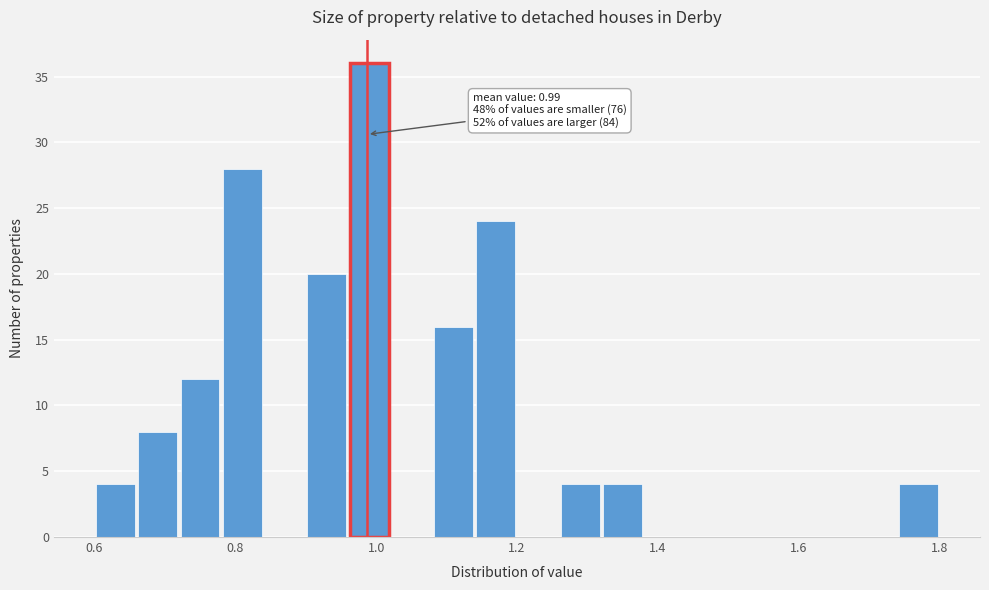

Around what value on the x-axis is the tallest bar? Give the approximate position of its centre, as read against the axis.

1.00